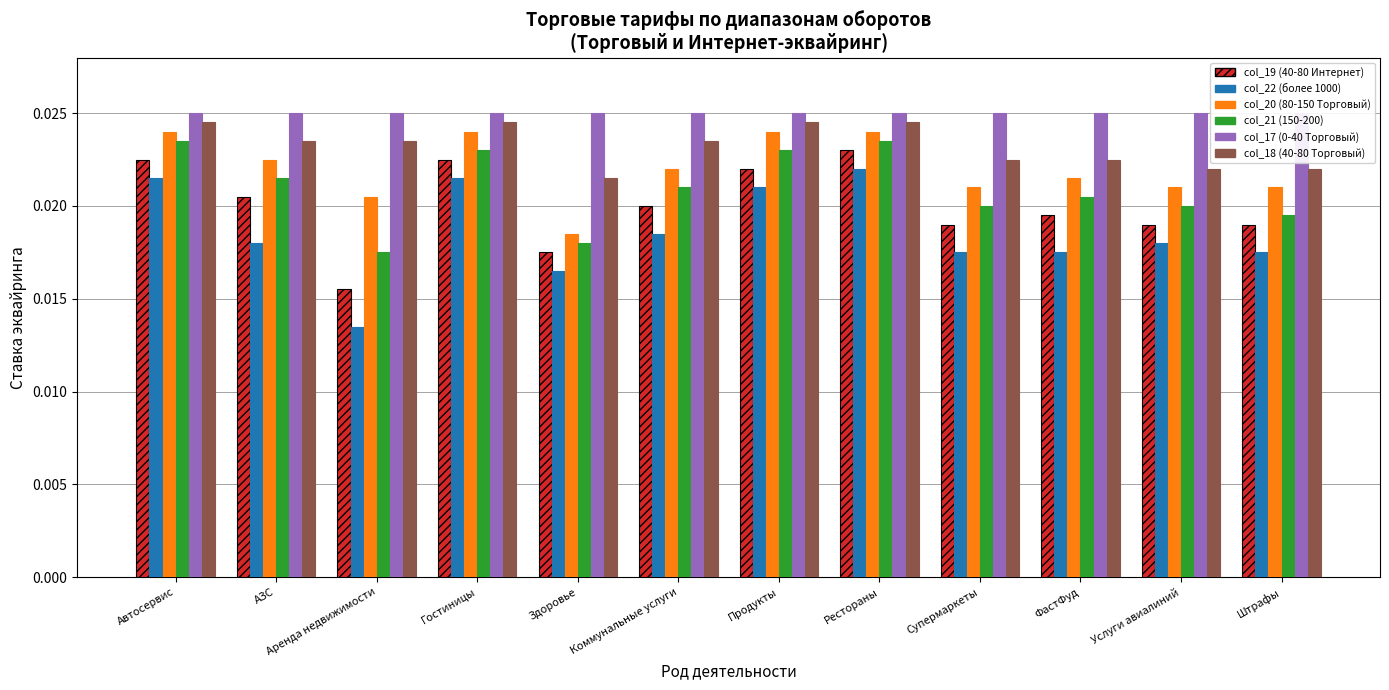

Which has a higher value, Супермаркеты or Здоровье?

Супермаркеты